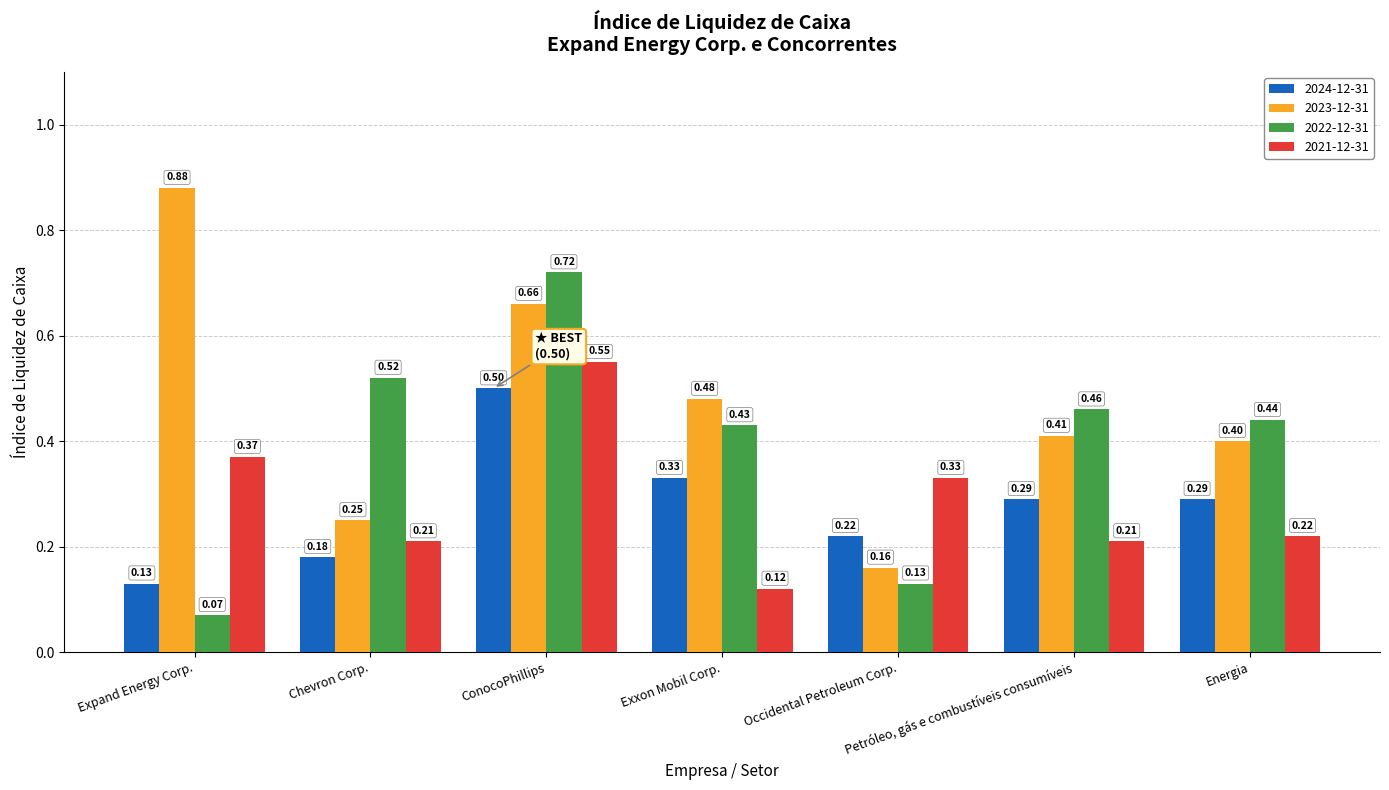

How many bars are there in total?

28